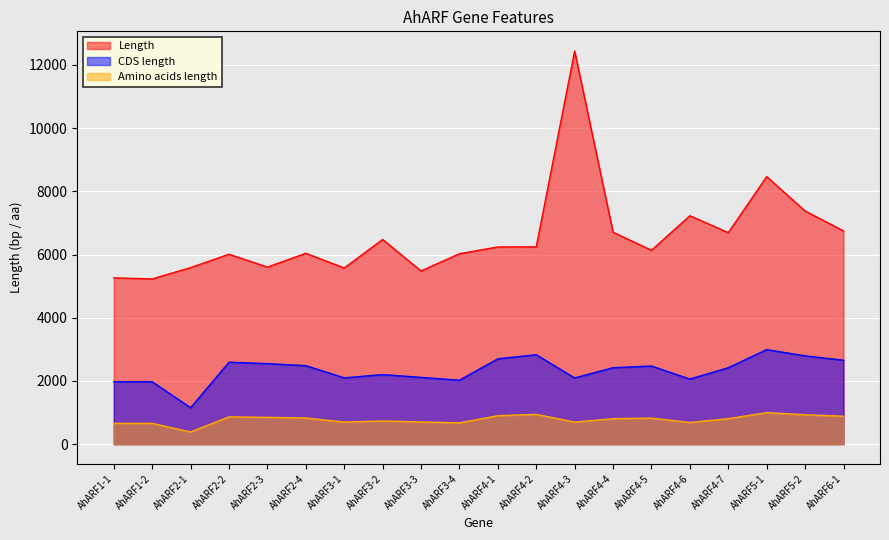

How many lines are shown in the chart?

3